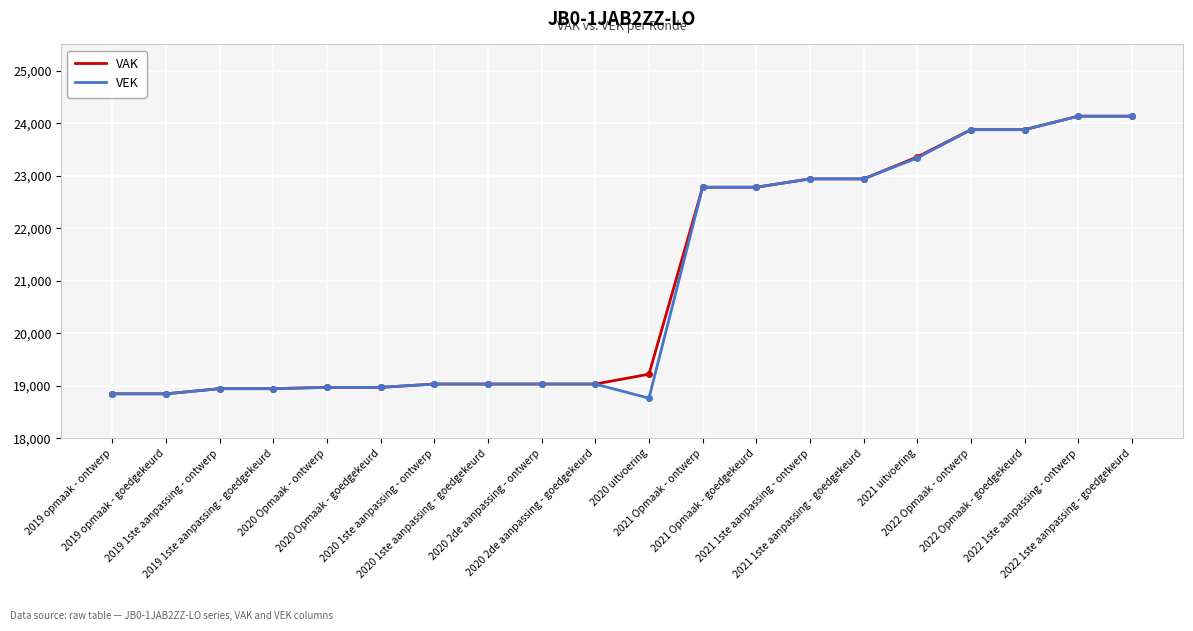

What is the difference between the VEK values at 2020 Opmaak - goedgekeurd and 2022 Opmaak - ontwerp?

4906